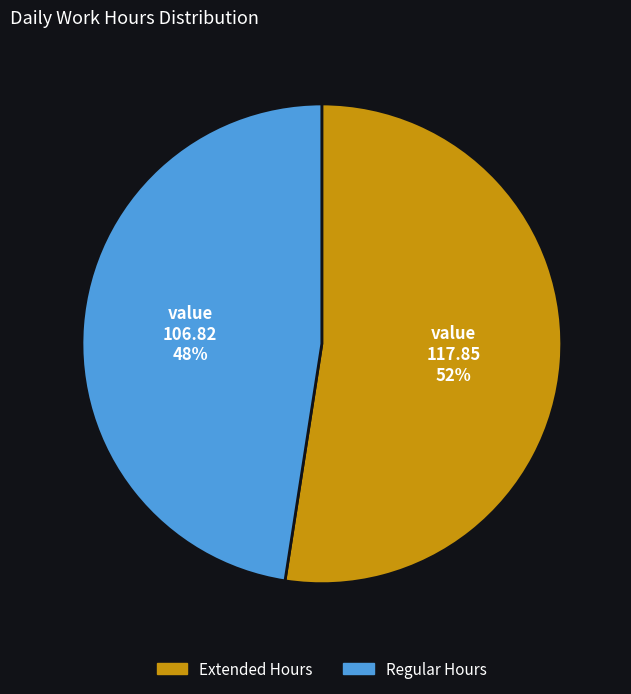

Is there any slice that represents more than half of the pie?

Yes